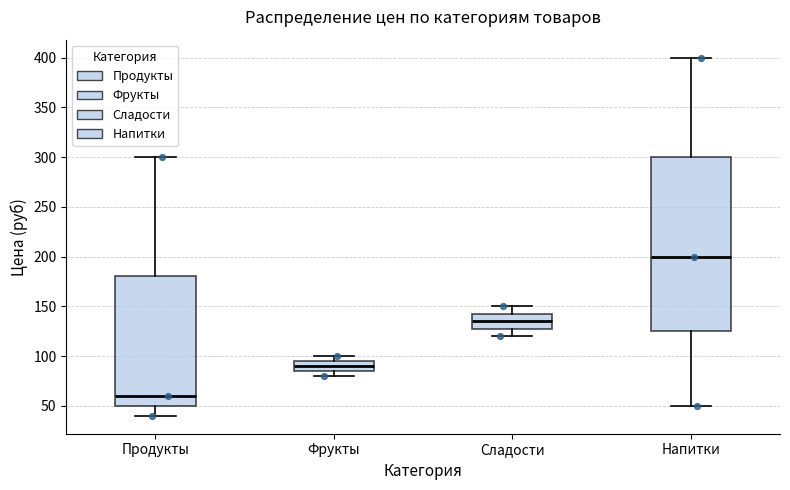

Reading left to right, read every box against the y-axis: the position of its median line, the range the box covers, and the ends of its whiskers. The values are not printed on the chart, so give them approximately, as read against the axis.

Продукты: median 60, box 50 to 180, whiskers 40 to 300
Фрукты: median 90, box 85 to 95, whiskers 80 to 100
Сладости: median 135, box 130 to 145, whiskers 120 to 150
Напитки: median 200, box 125 to 300, whiskers 50 to 400